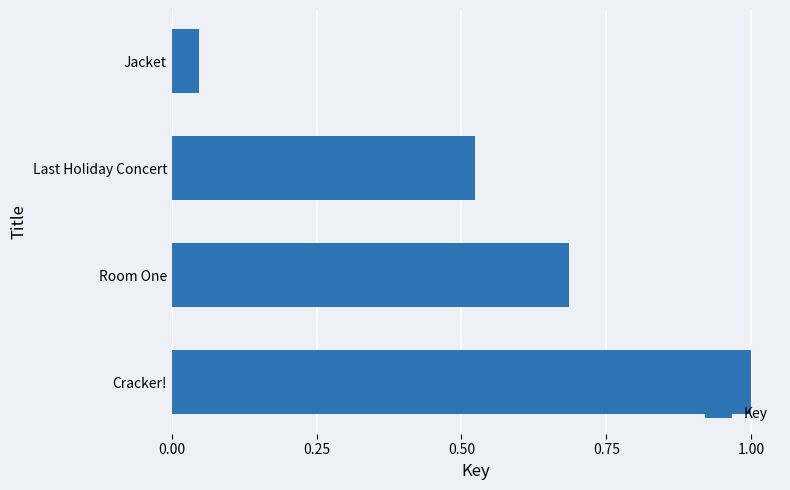

What is the maximum value shown in the chart?

1.0